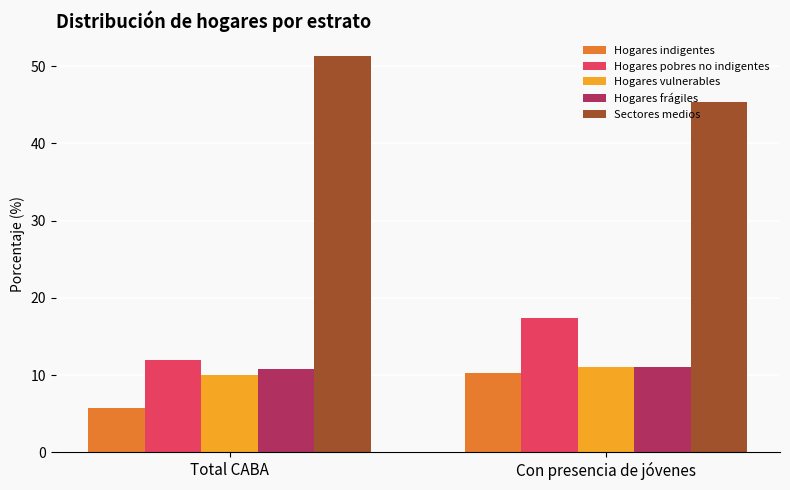

Are the bars horizontal?

No